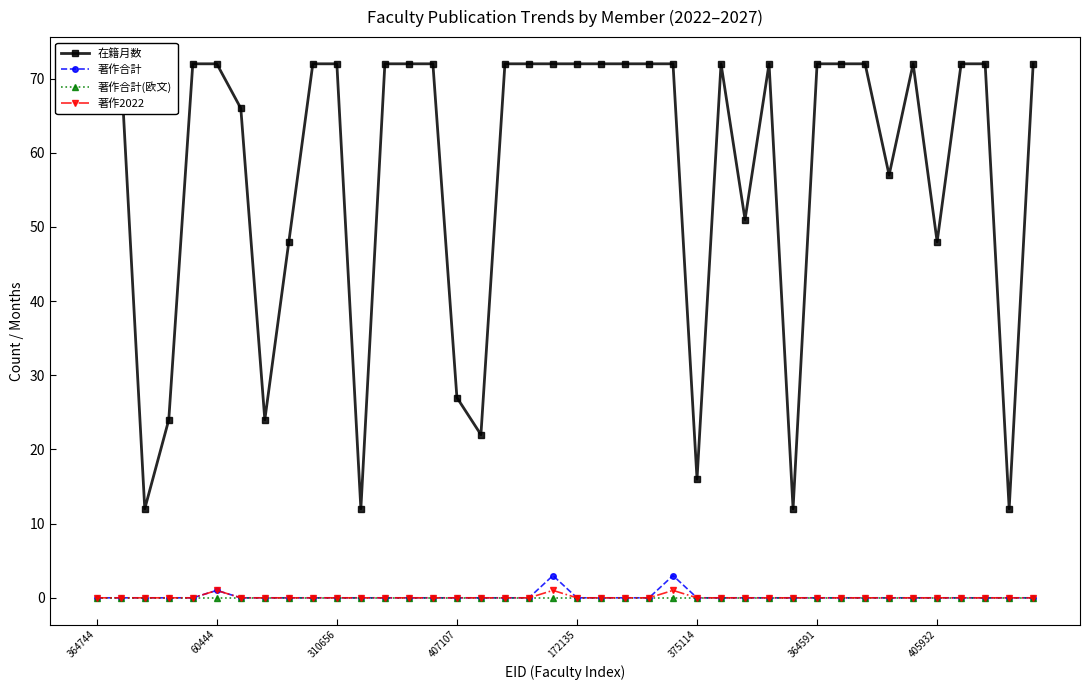

What is the label of the 29th point from the right?

11